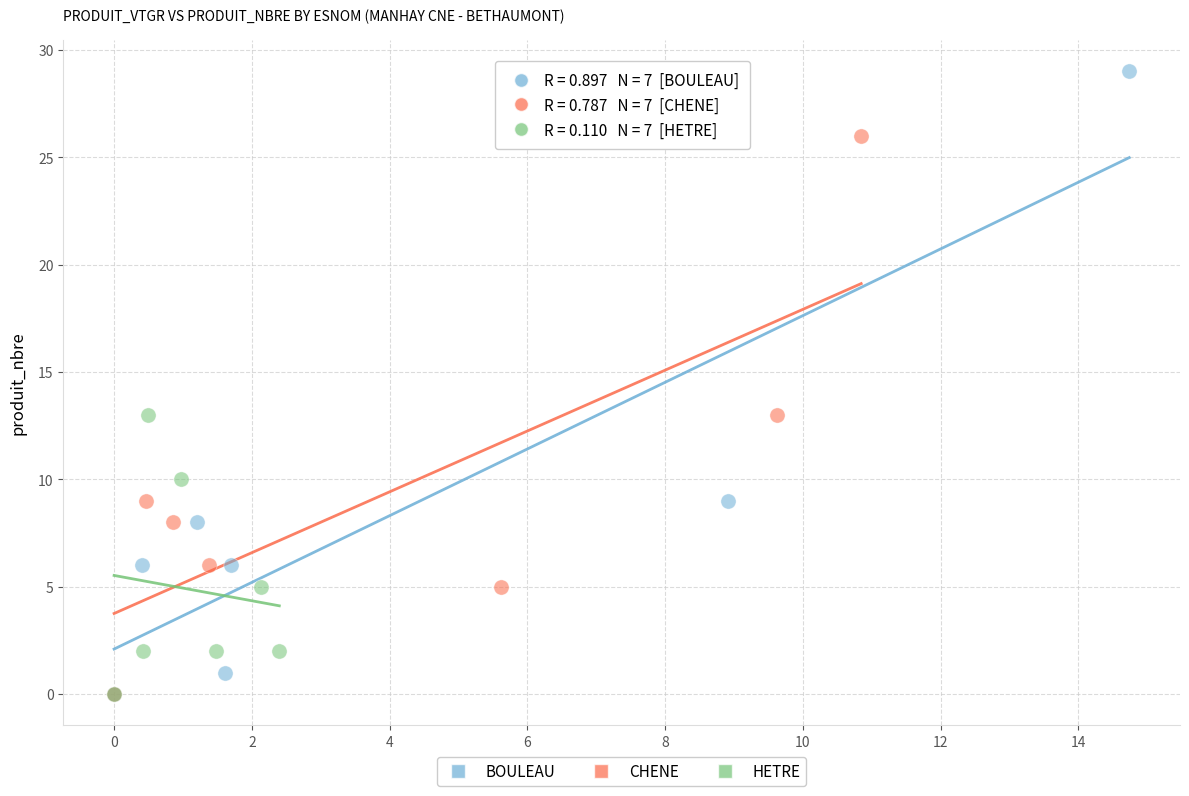

Which series has the largest Y range (max minus min)?

BOULEAU